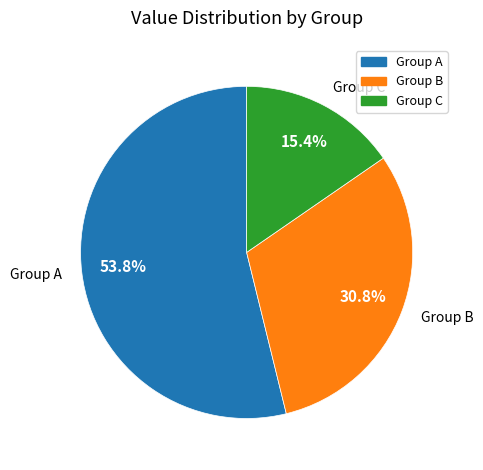

Which category has the smallest portion of the pie?

Group C